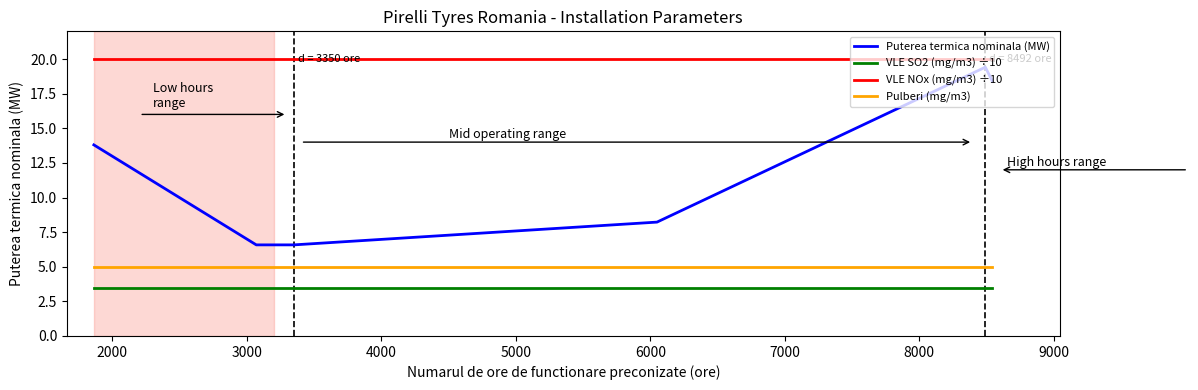

Which series has the largest total across all categories?

VLE NOx (mg/m3) ÷10